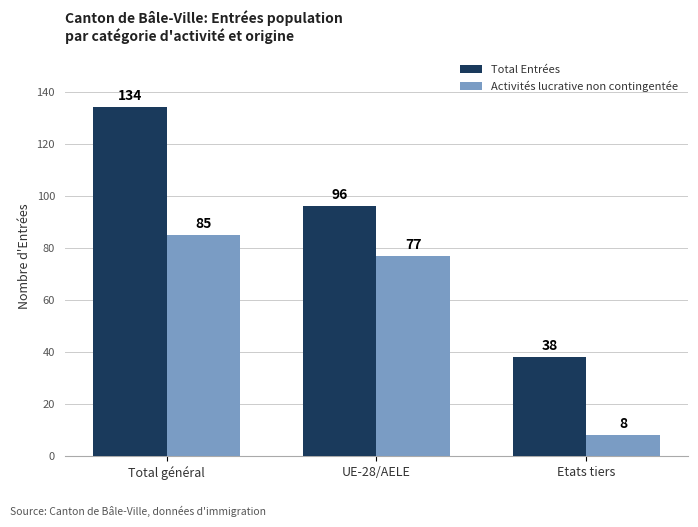

Count the number of data series in this chart.

2